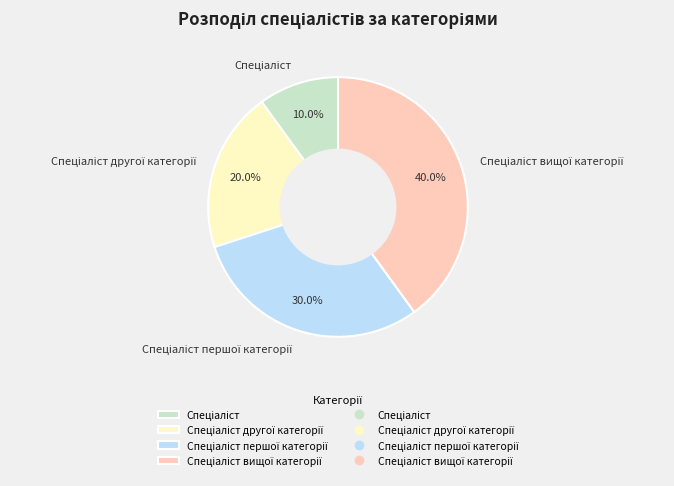

Is there any slice that represents more than half of the pie?

No